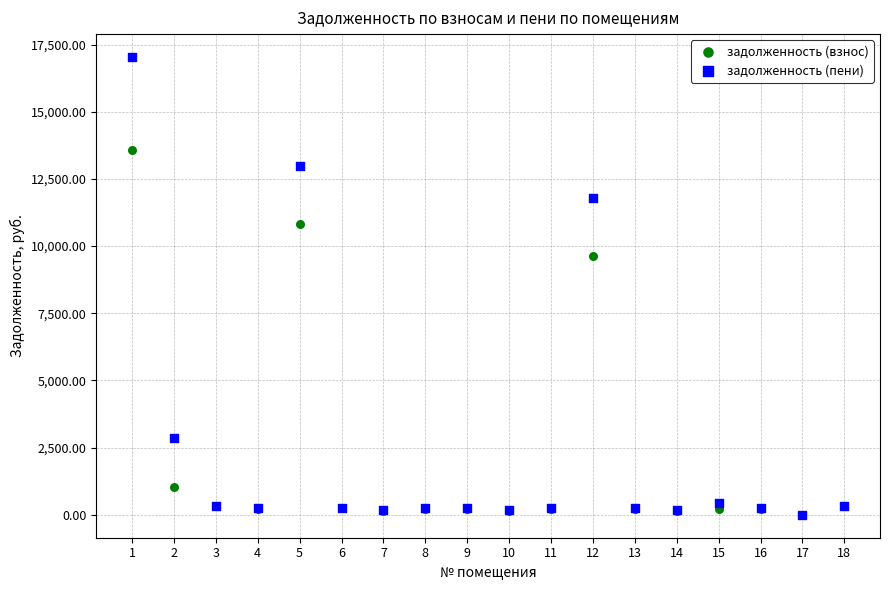

Which series contains the highest Y value?

задолженность (пени)